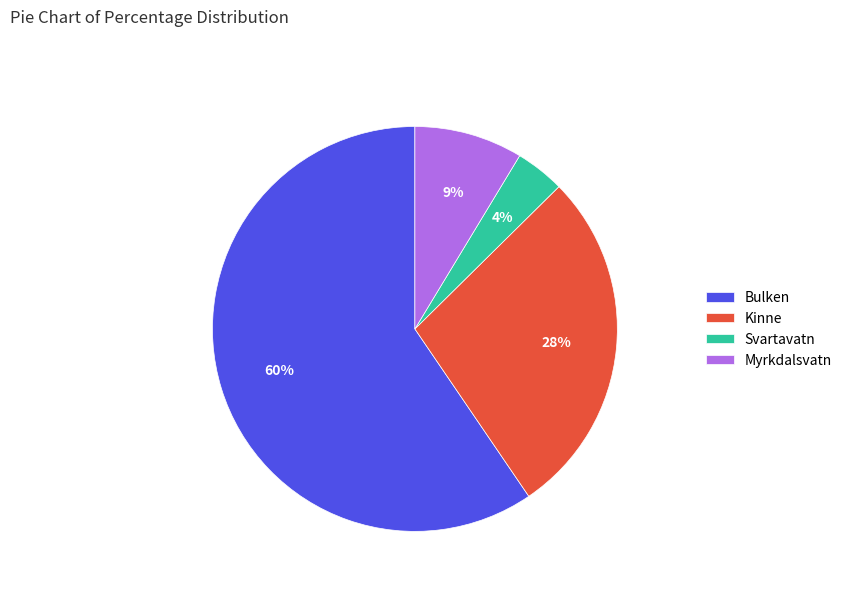

What is the smallest slice in the pie chart?

Svartavatn